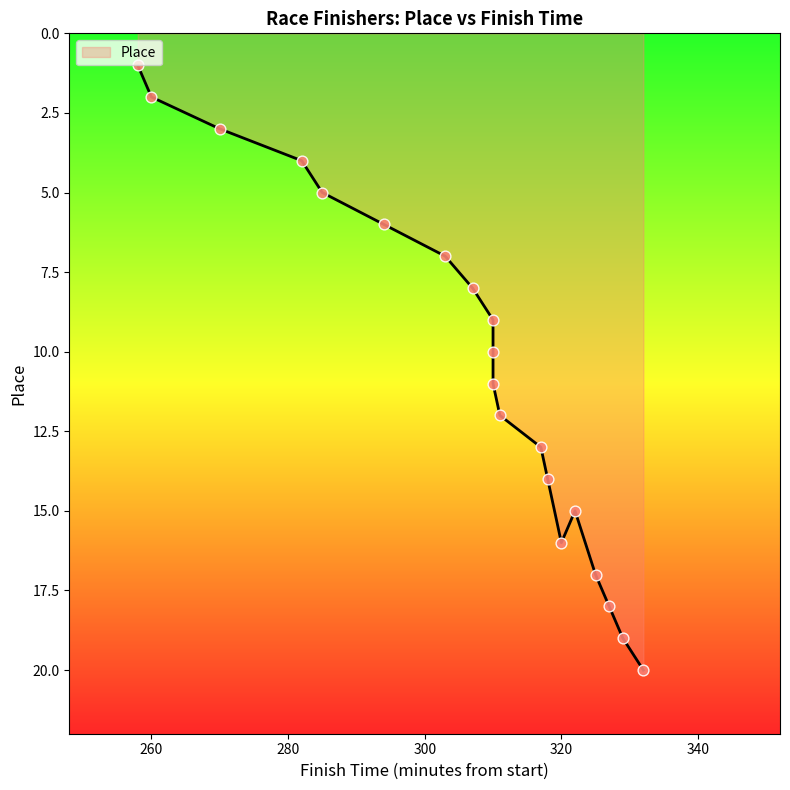

Which has a higher value, 260 or 320?

320